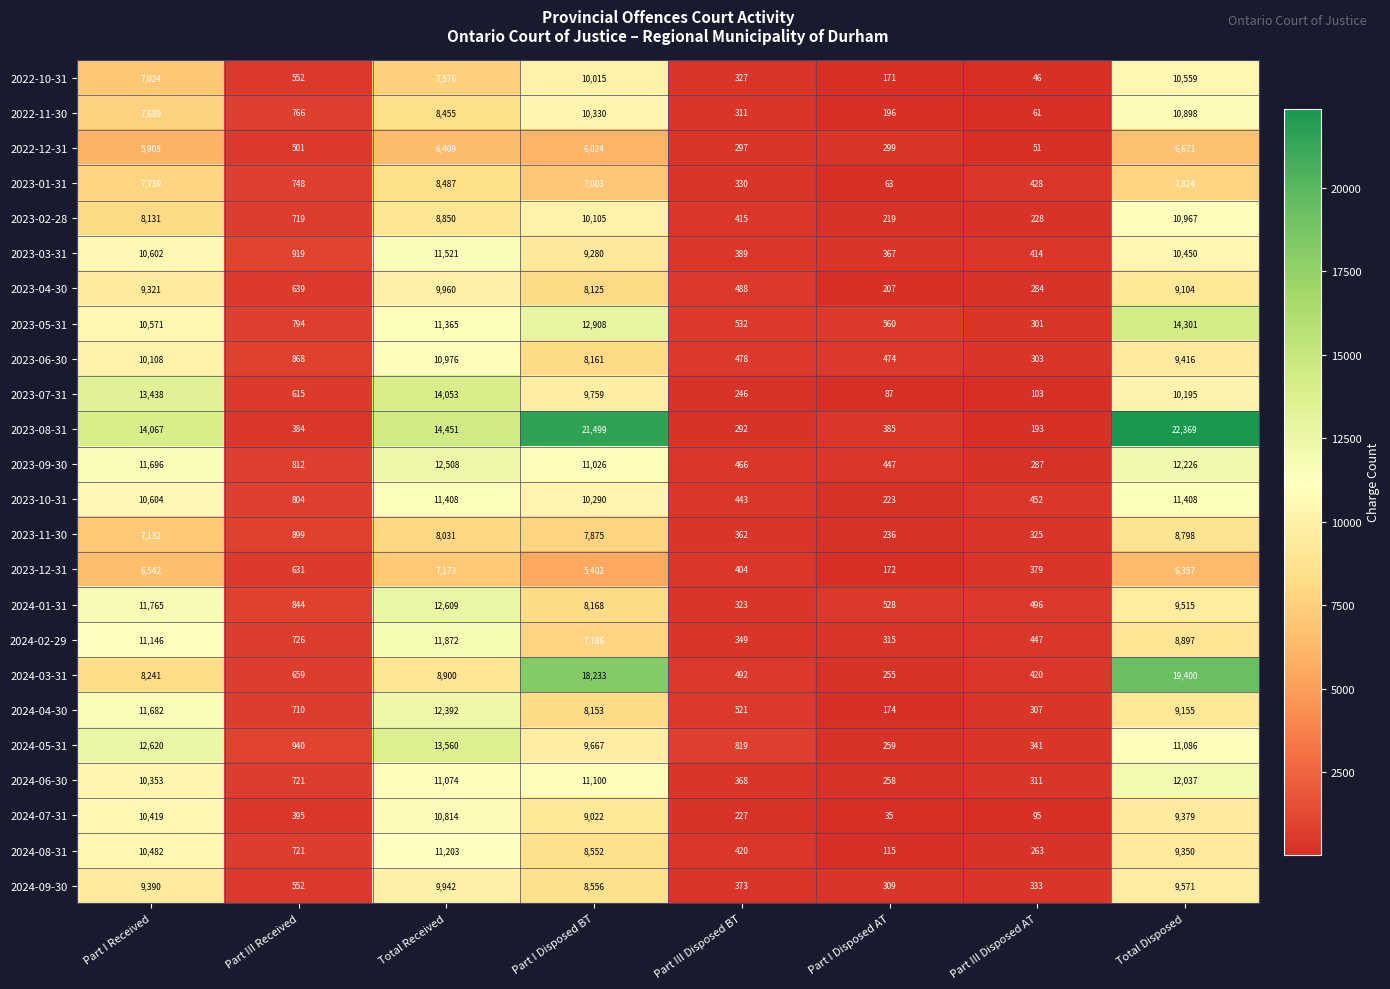

Which series has the largest total across all categories?

2023-08-31